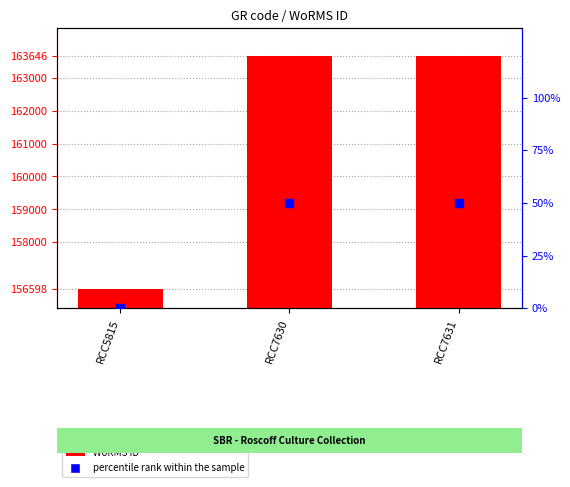

Which series reaches the minimum Y coordinate?

percentile rank within the sample